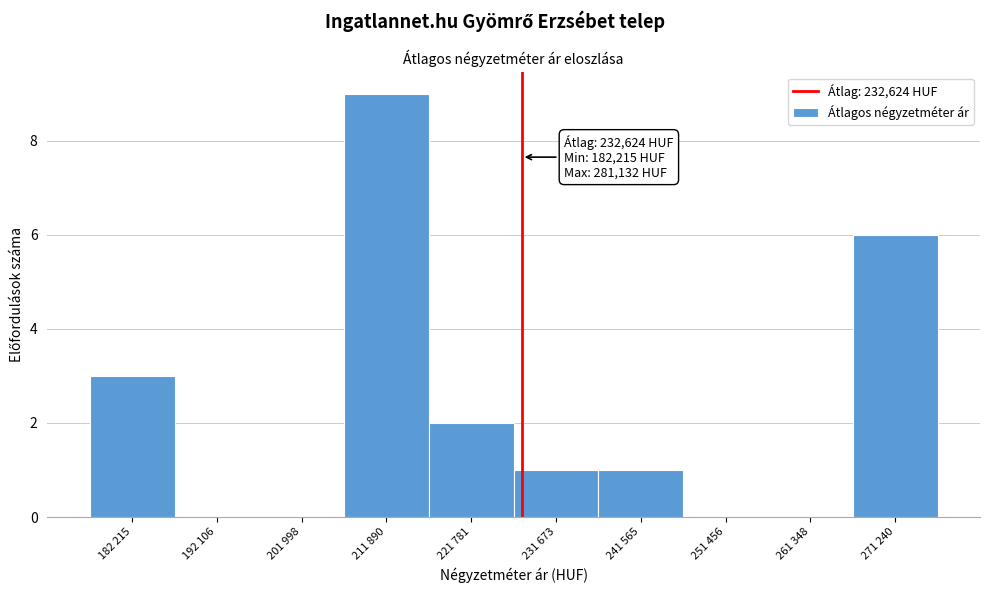

Reading left to right, what are all the values shown in this chart?

182 215=3	192 106=0	201 998=0	211 890=9	221 781=2	231 673=1	241 565=1	251 456=0	261 348=0	271 240=6